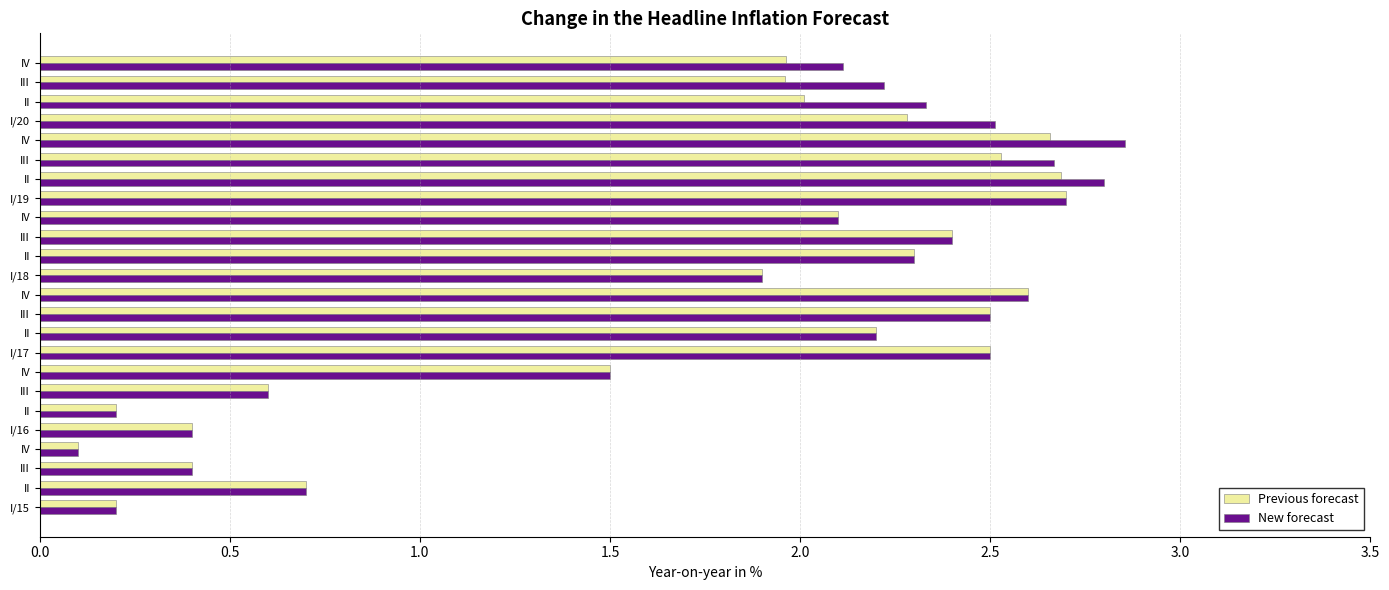

List the series in order of their overall mean, lowest first.

Previous forecast, New forecast